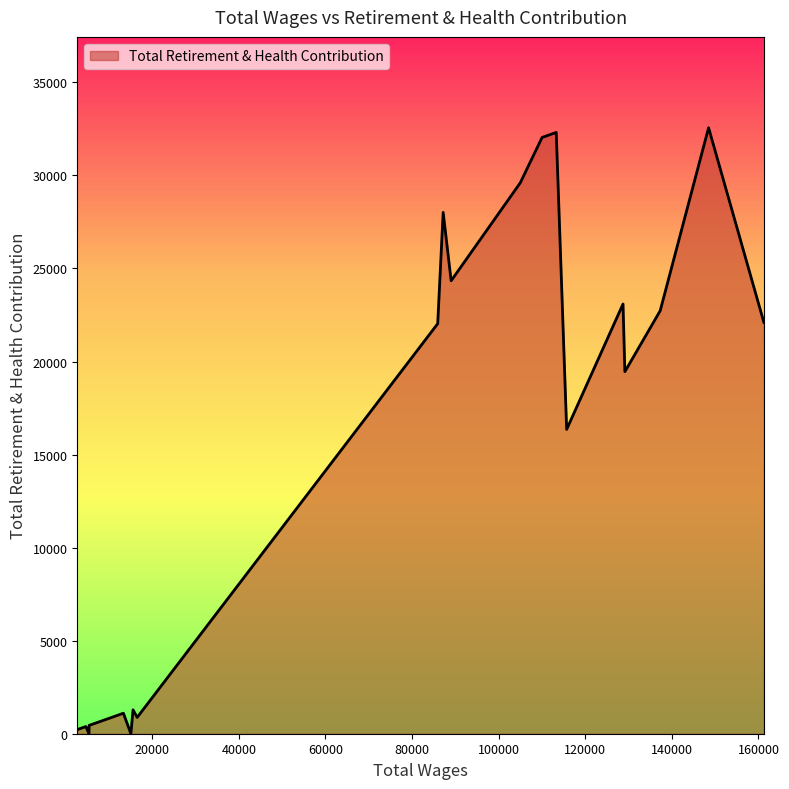

What is the greatest value displayed?

32559